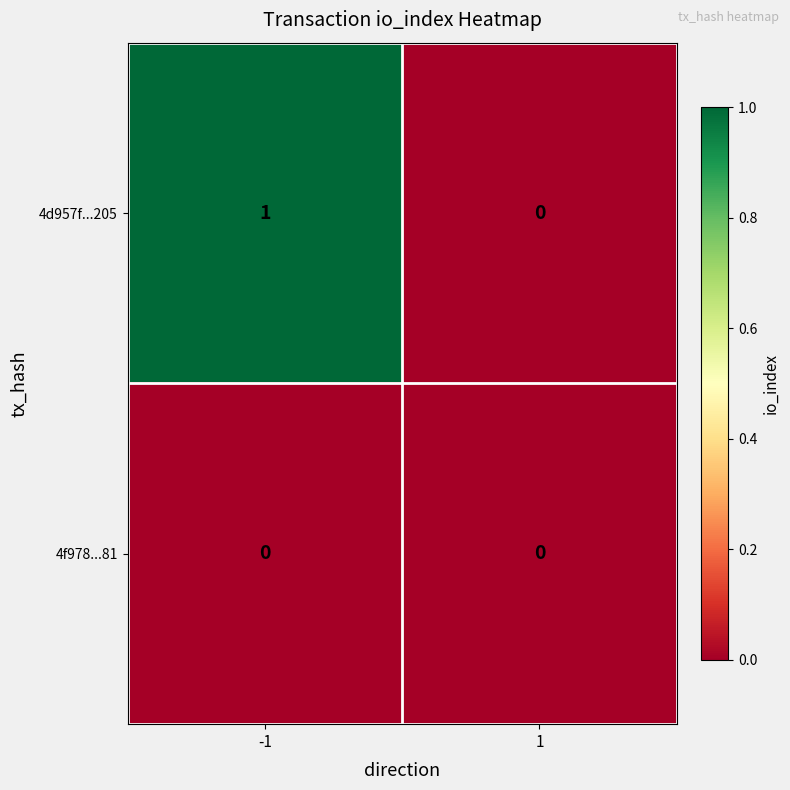

The value of 4d957f...205 at -1 is 1. True or false?

True